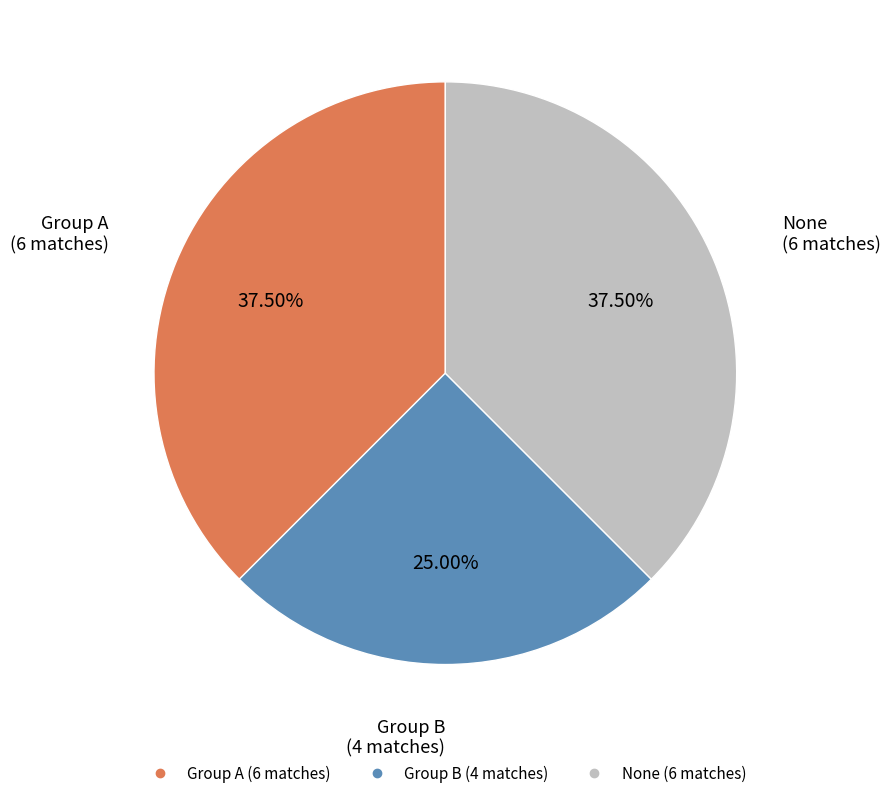

Does any single category account for the majority?

No